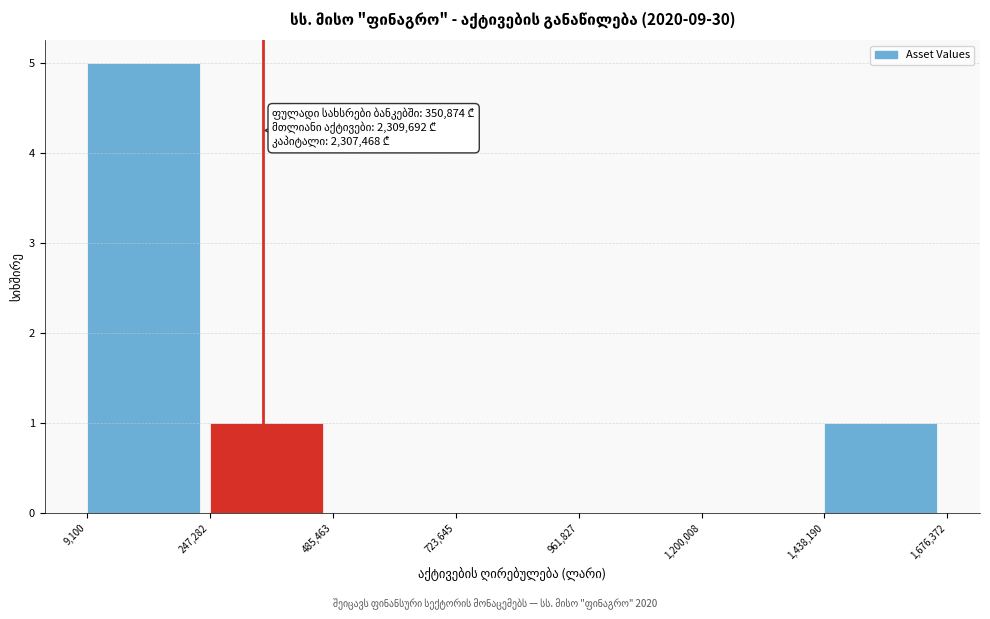

Over which range of the x-axis is the bar tallest?

9,100 to 247,282